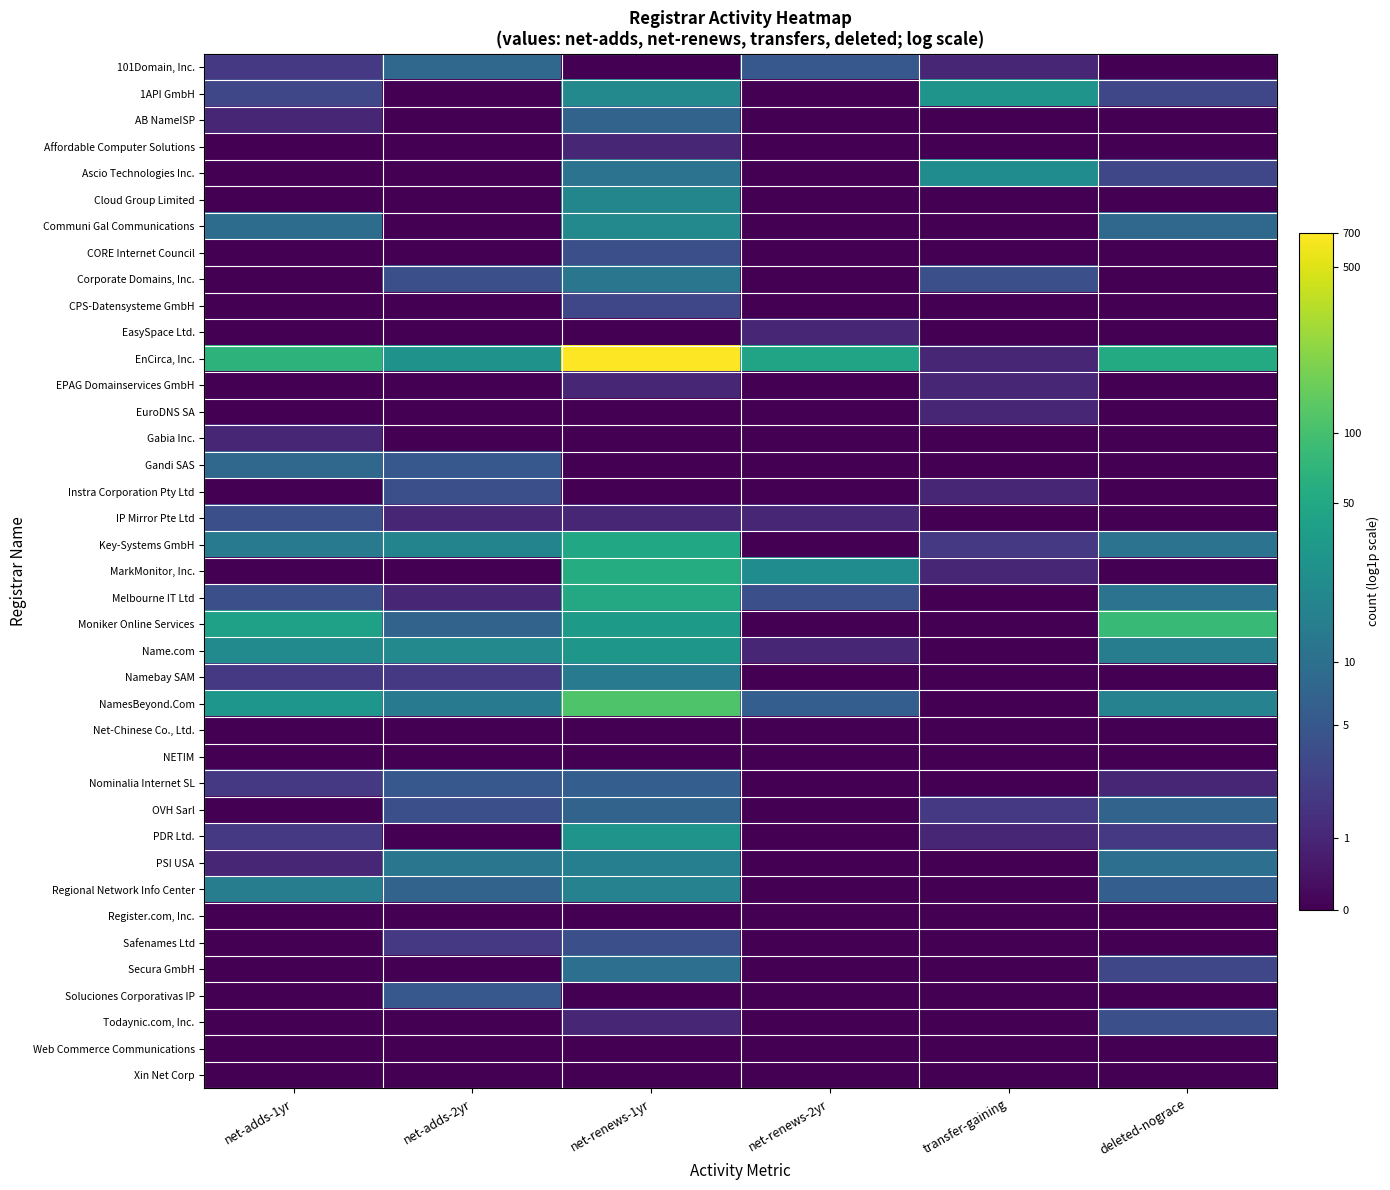

Which has a higher value, net-adds-1yr or deleted-nograce?

net-adds-1yr